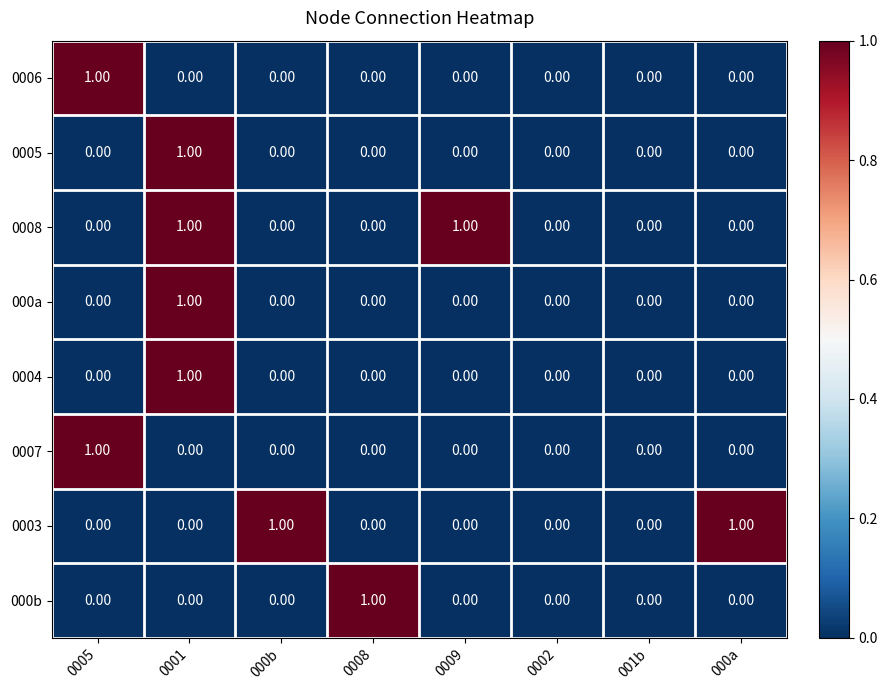

Between 0008 and 0002, which series saw the biggest shift?

000b